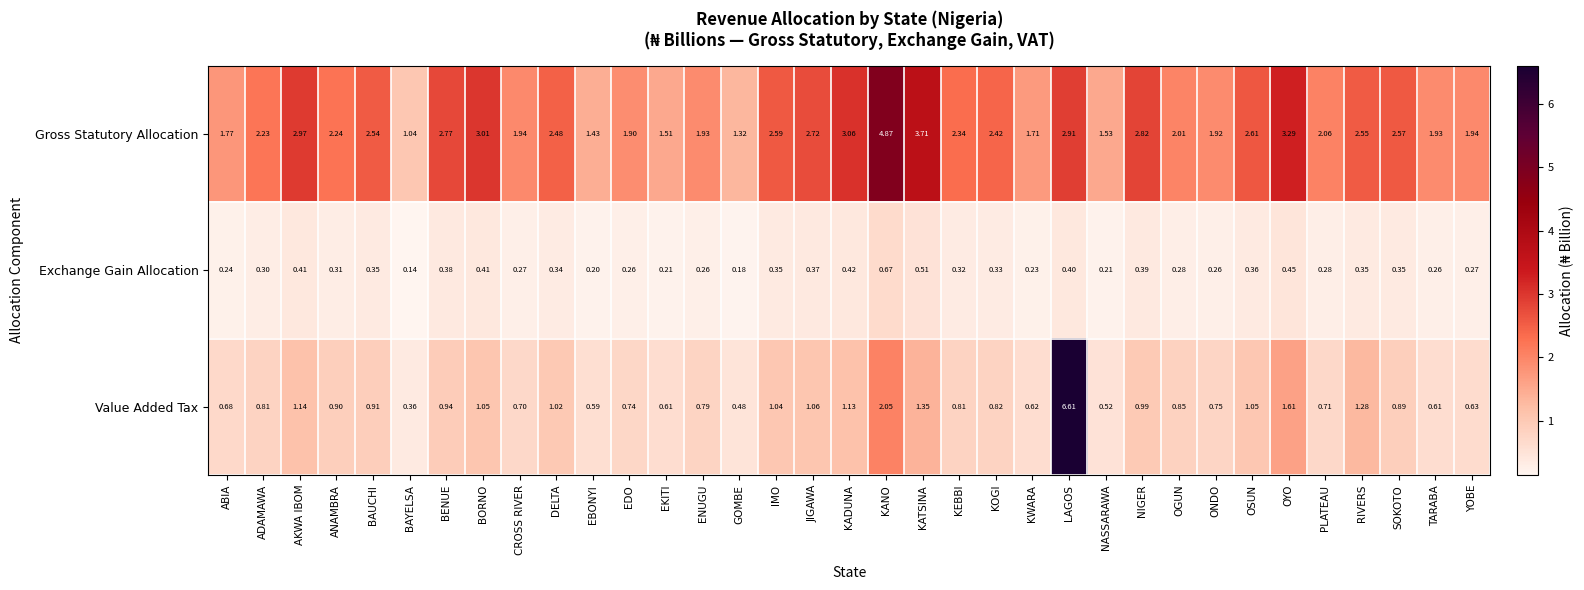

At which category is the sum across all series the highest?

LAGOS